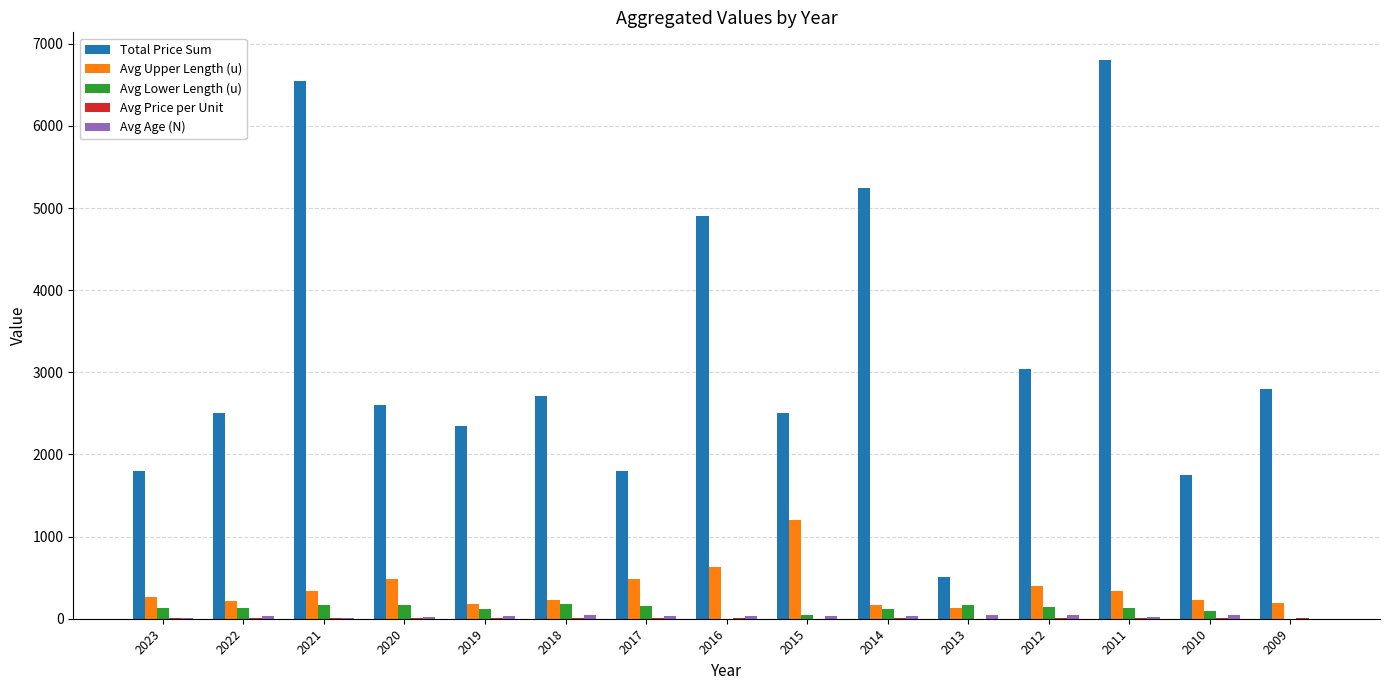

The Avg Upper Length (u) series shows 890.7 at 2016. True or false?

False